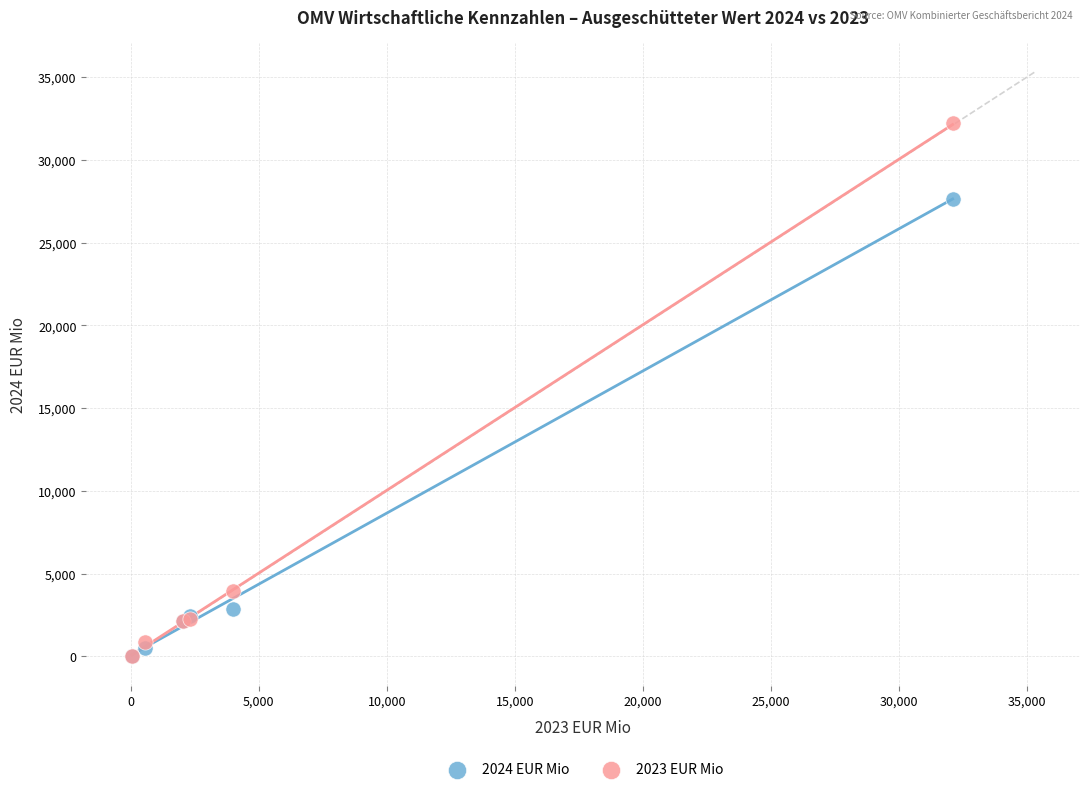

Which series contains the highest Y value?

2023 EUR Mio